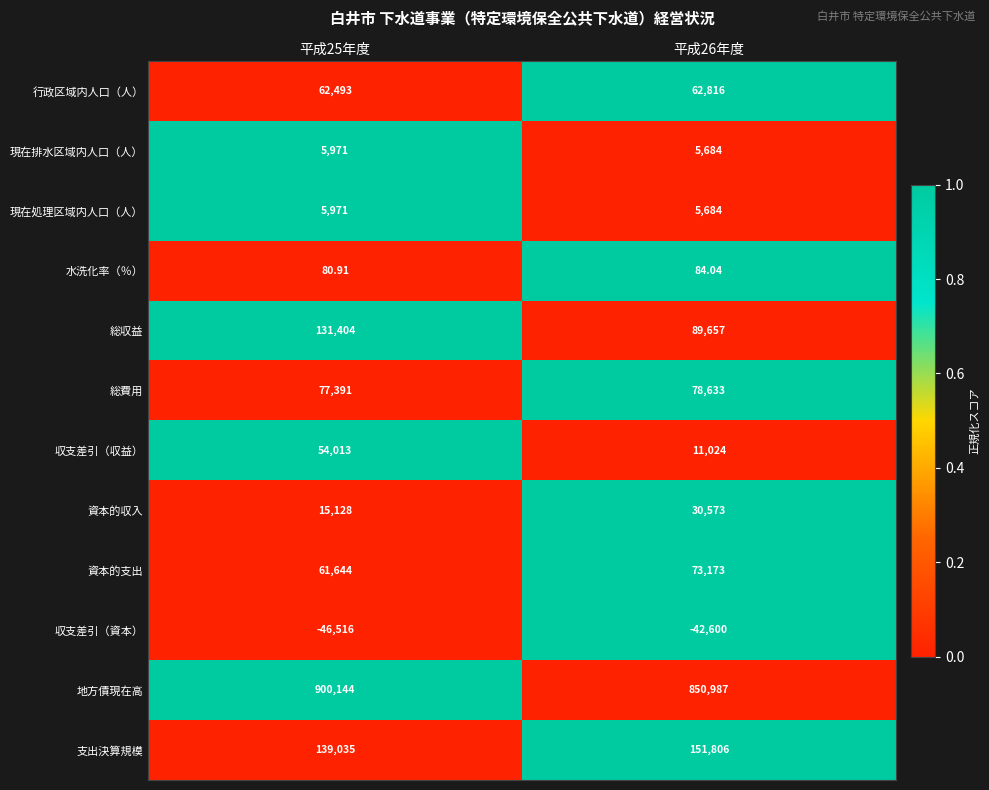

Which series has the largest total across all categories?

地方債現在高